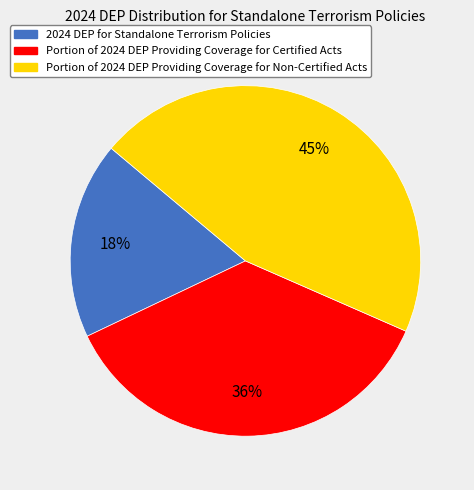

What is the smallest slice in the pie chart?

2024 DEP for Standalone Terrorism Policies